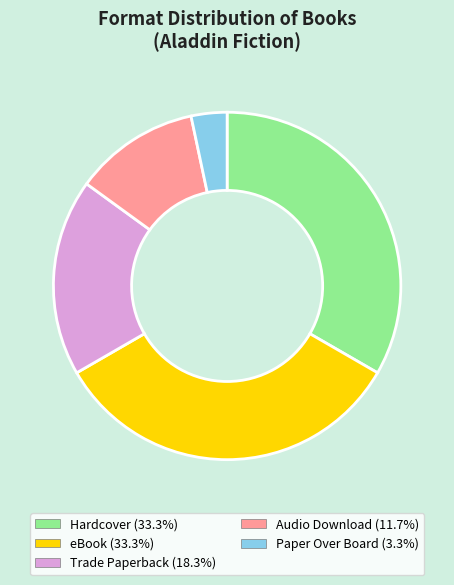

Does any single category account for the majority?

No